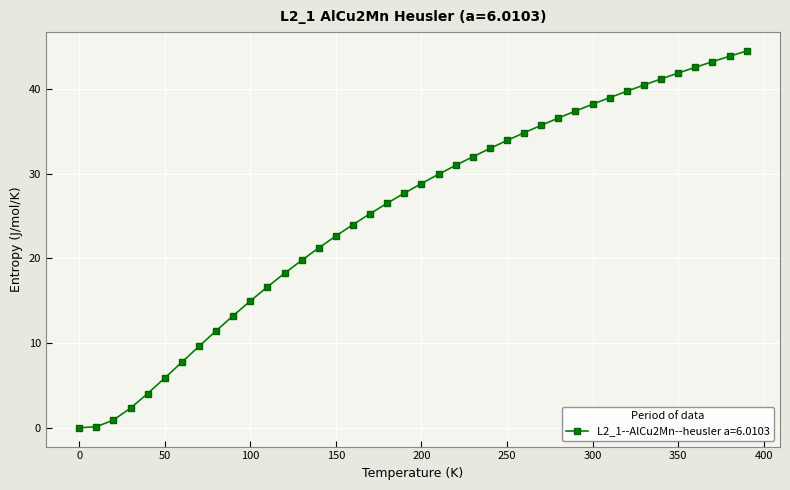

What is the value of the 37th point from the left?

42.5